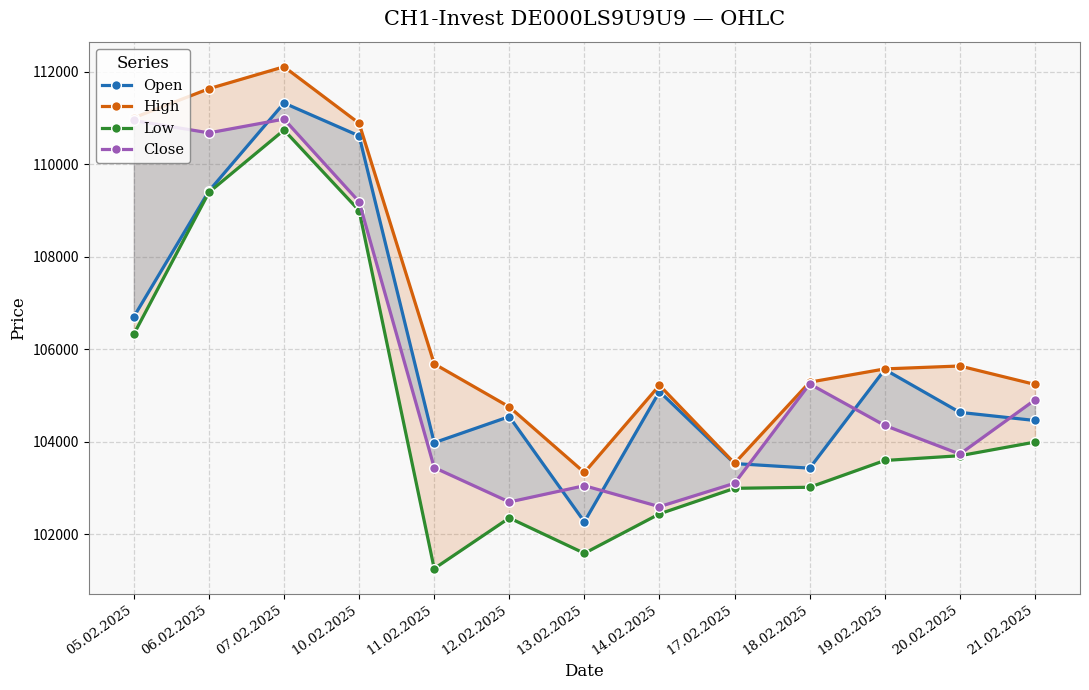

Which series has the largest total across all categories?

High